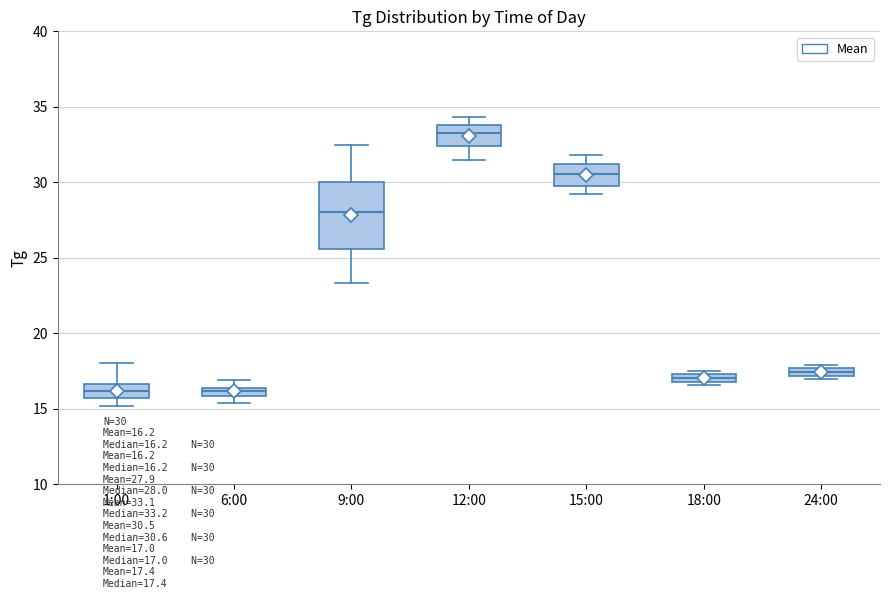

Comparing the boxes themselves (not the whiskers), which one is the tallest?

9:00